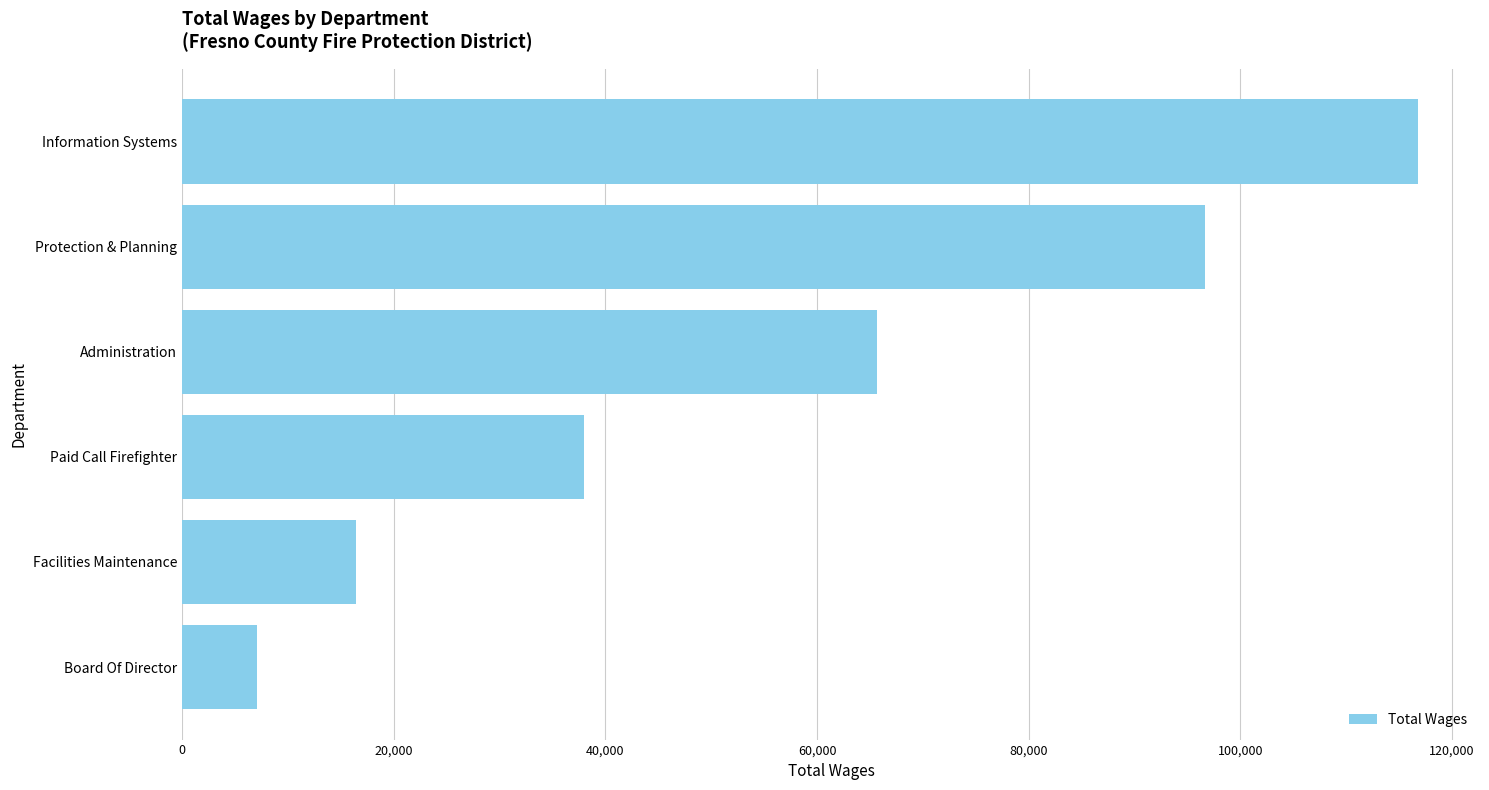

What is the maximum value shown in the chart?

116796